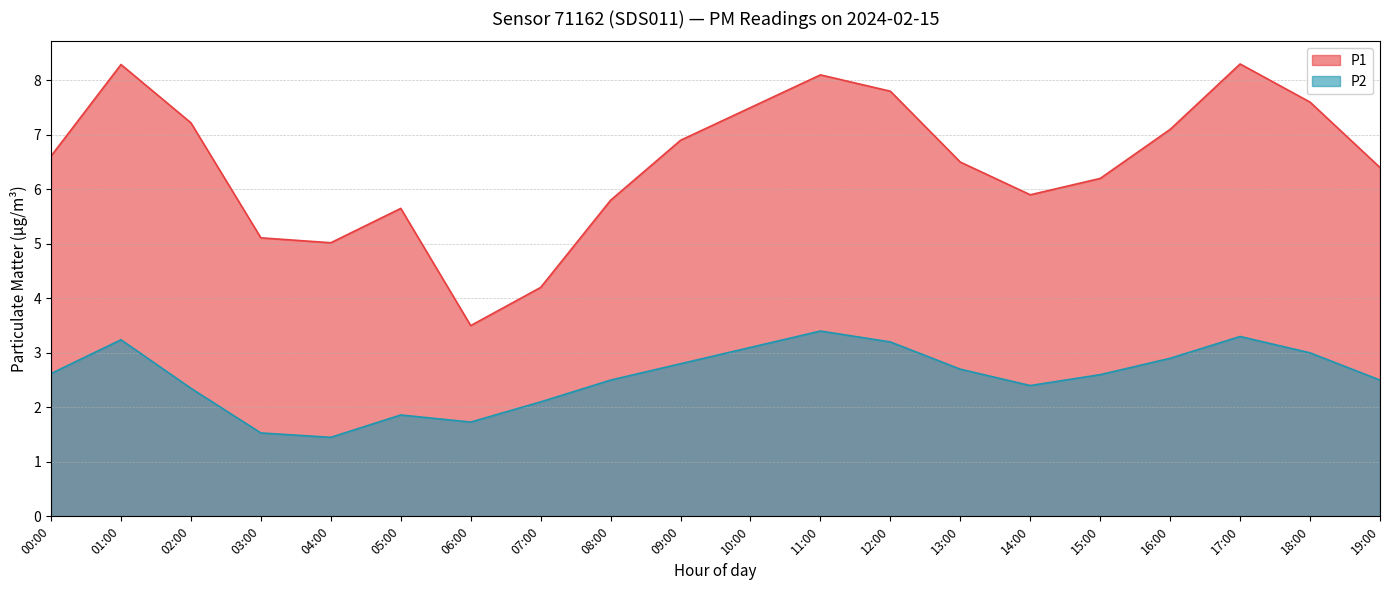

True or false: P1 has a value of 2.2 at 10:00.

False